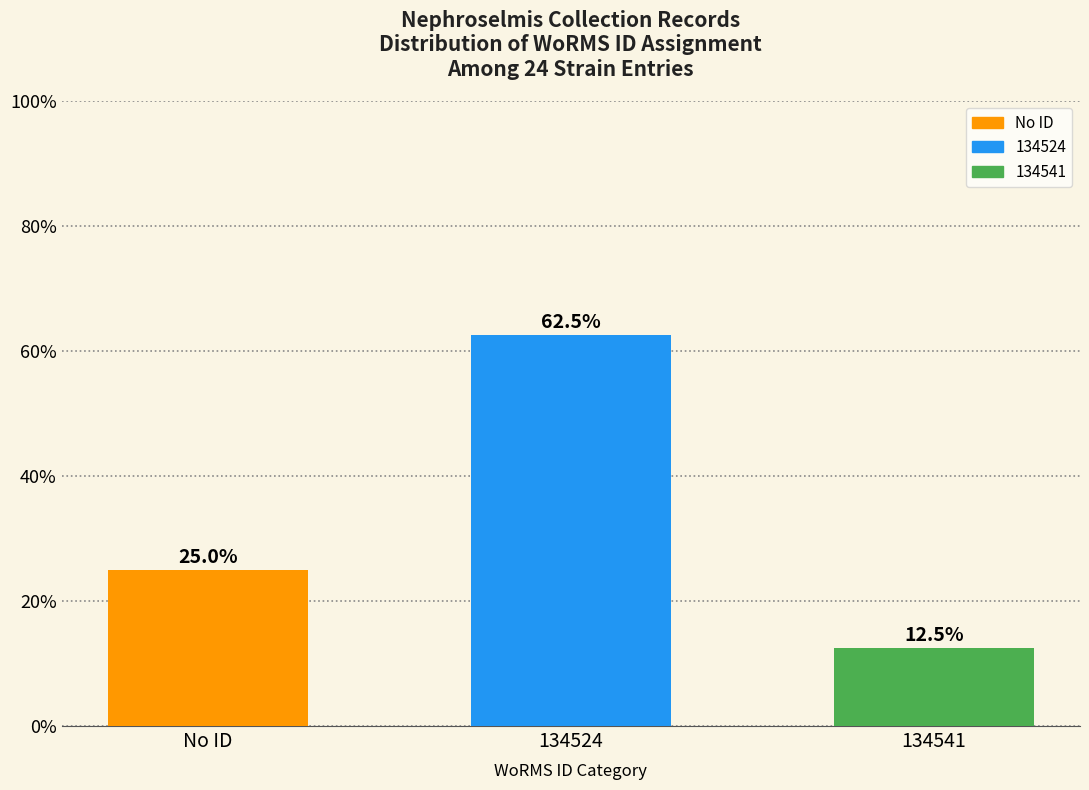

Reading left to right, what are all the values shown in this chart?

No ID=25.0	134524=62.5	134541=12.5